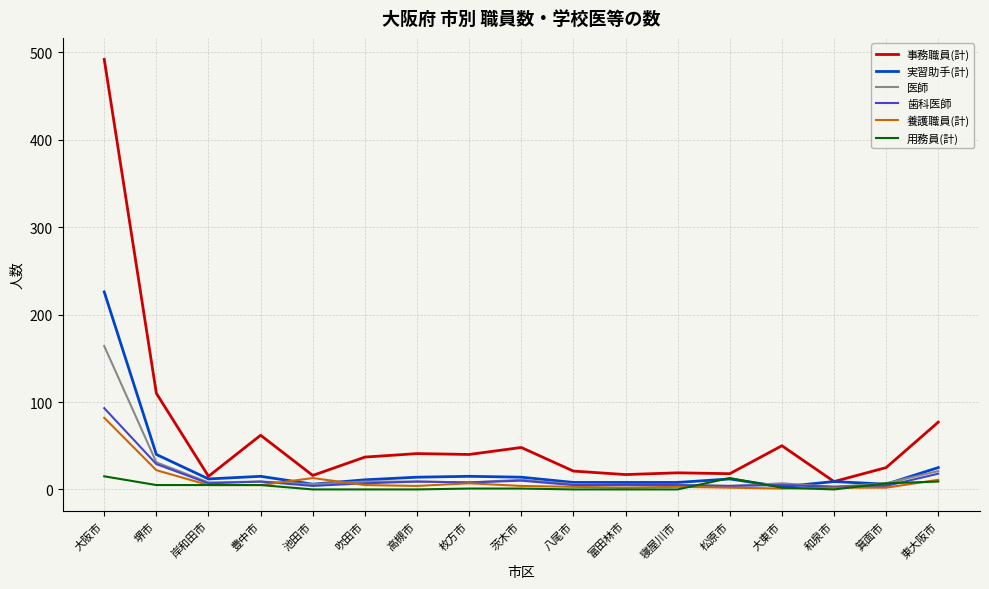

The 用務員(計) series shows 13 at 松原市. True or false?

True